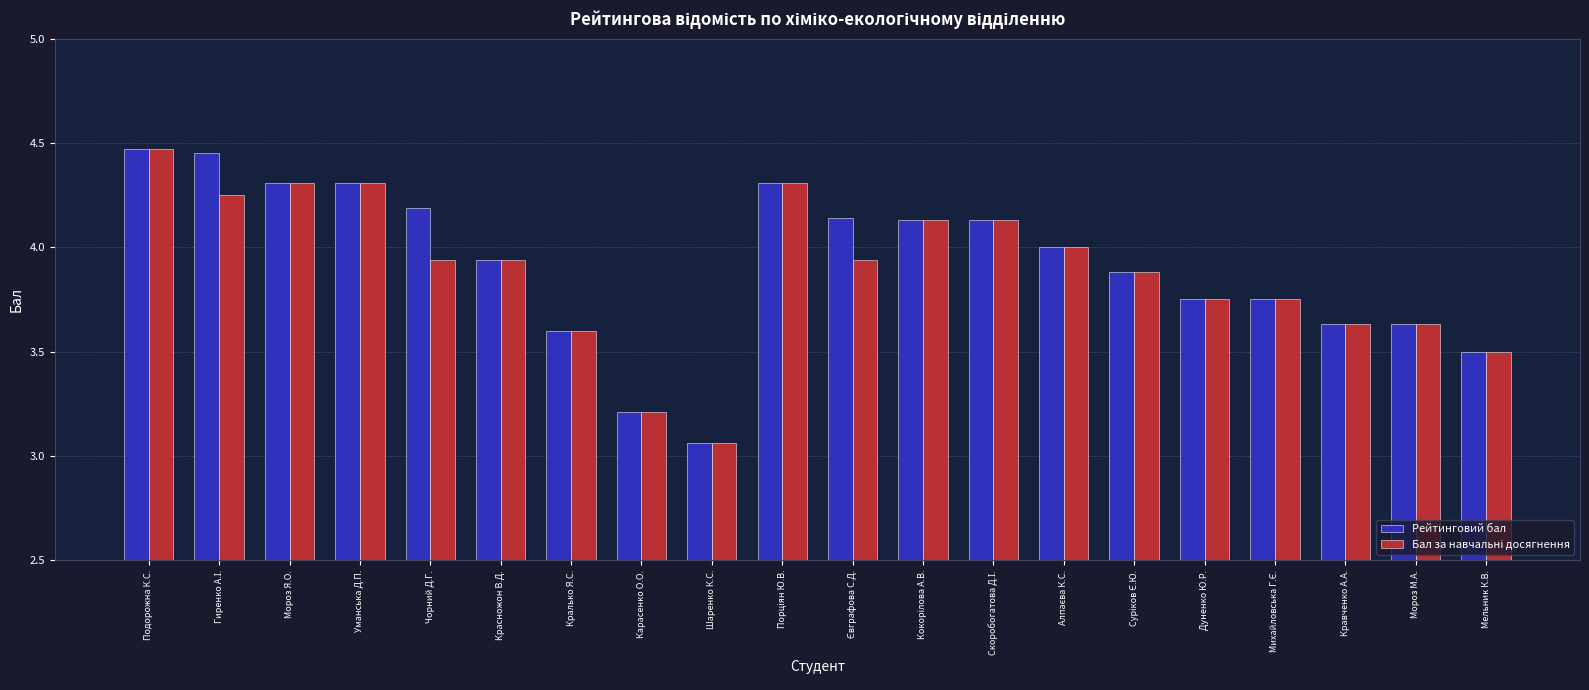

True or false: Рейтинговий бал has a value of 6.1 at Мороз М.А..

False